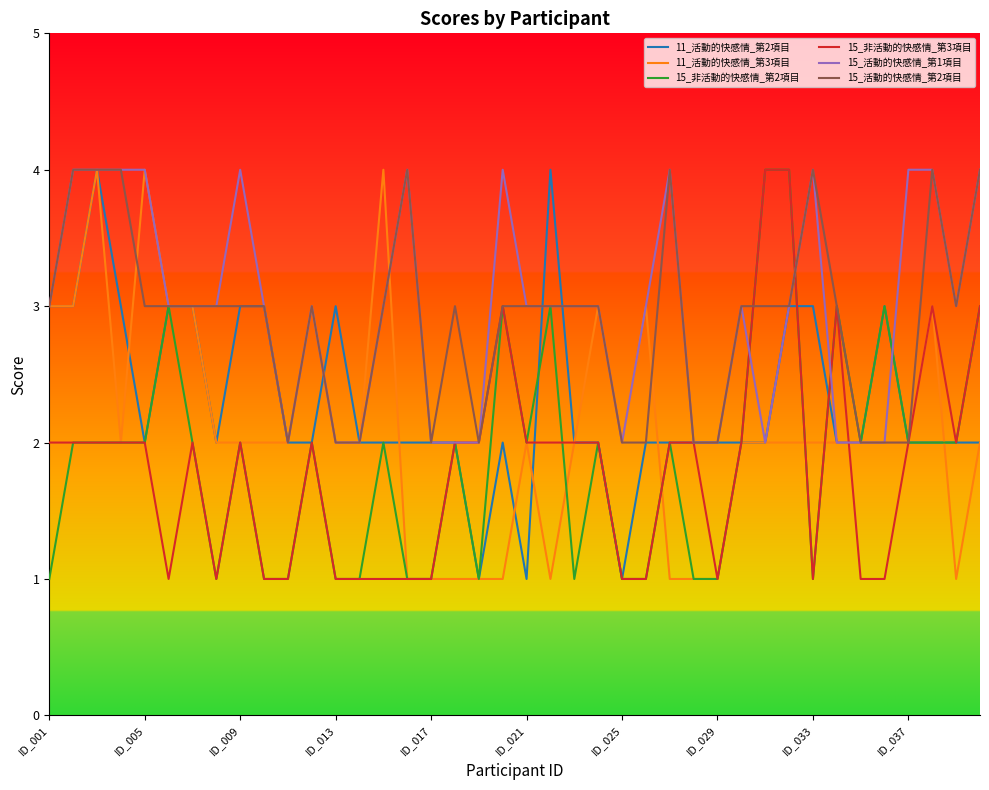

The value of 11_活動的快感情_第2項目 at ID_001 is 3. True or false?

True